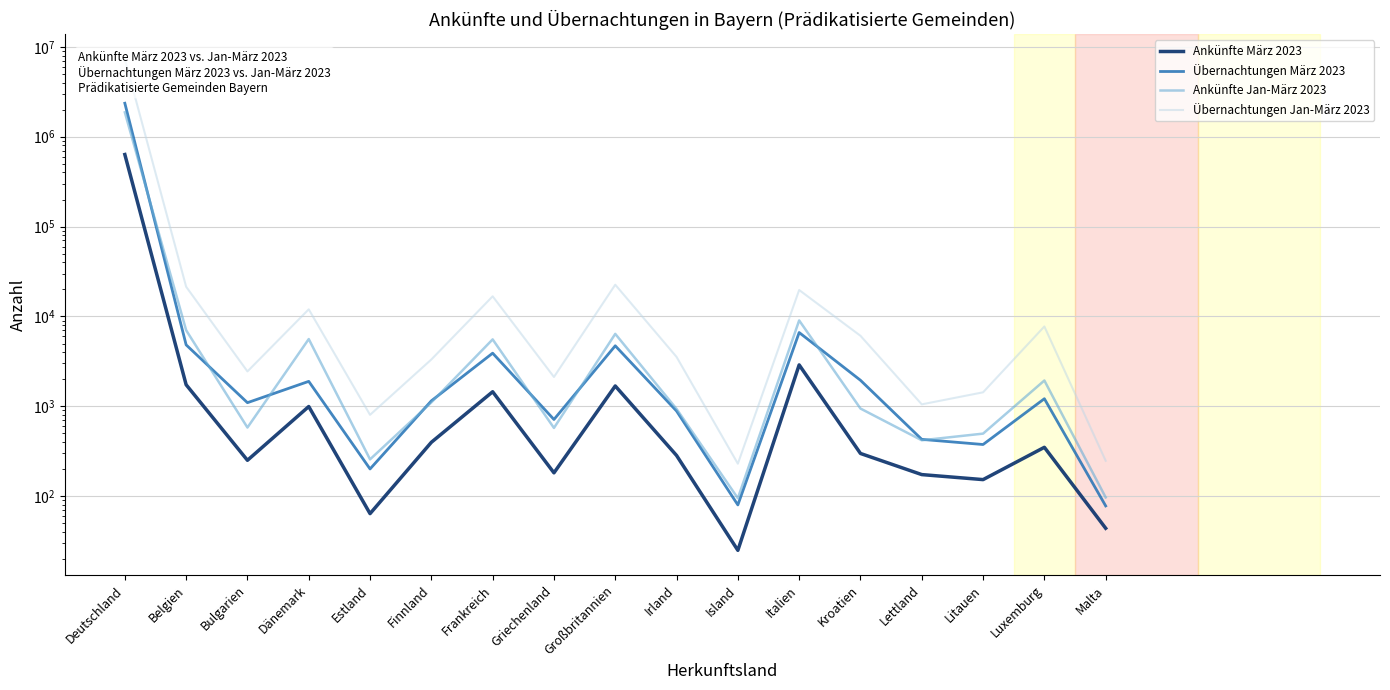

What is the difference between the maximum and minimum values in the Übernachtungen März 2023 series?

2356529